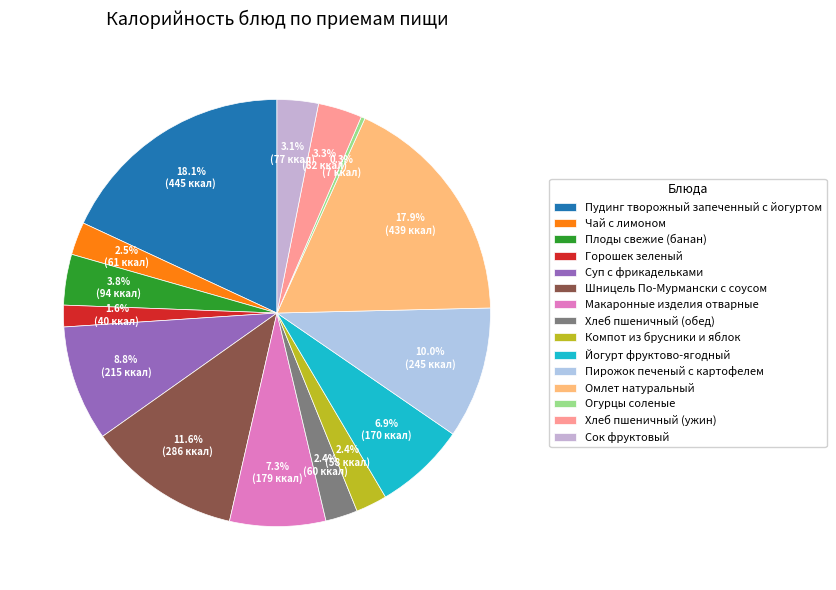

The Сок фруктовый slice represents 3% of the pie. True or false?

True